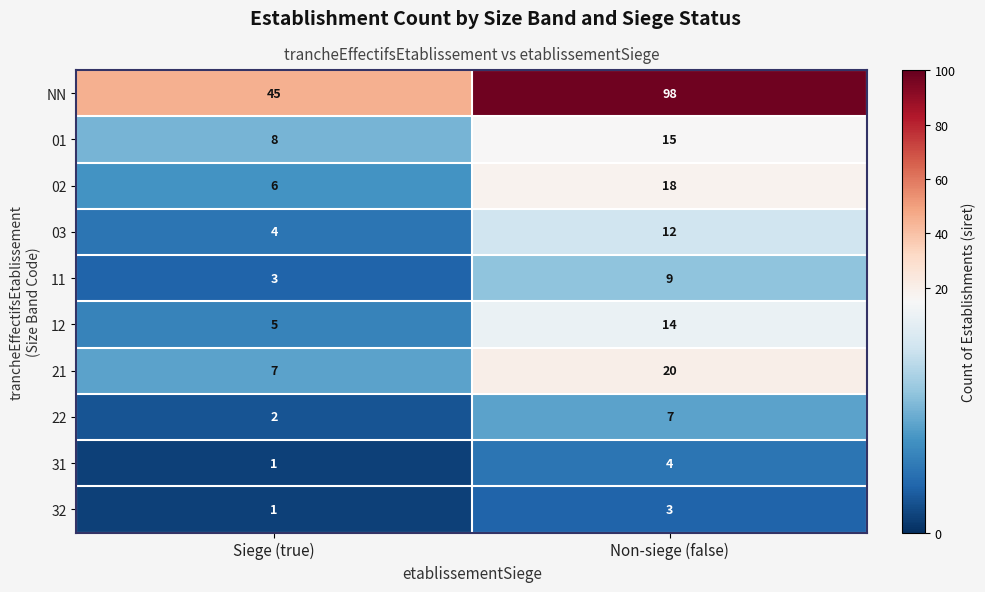

What is the spread (max minus min) of values at Non-siege (false)?

95